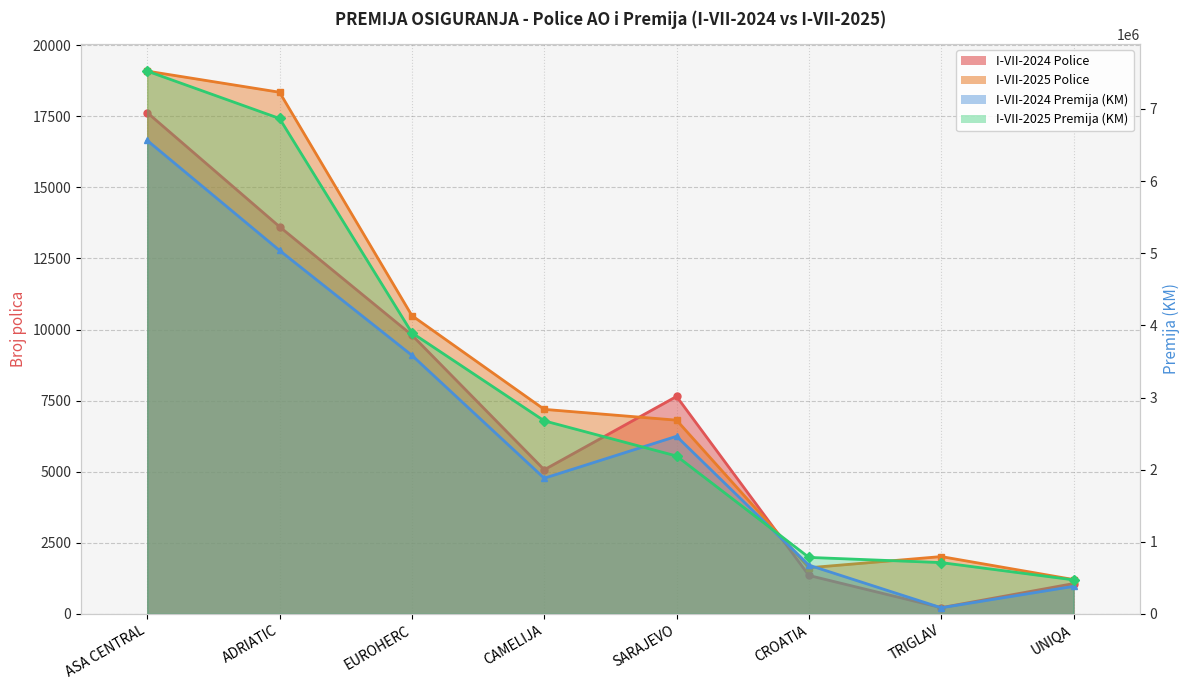

Is it true that I-VII-2024 Police equals 19221 at ADRIATIC?

False